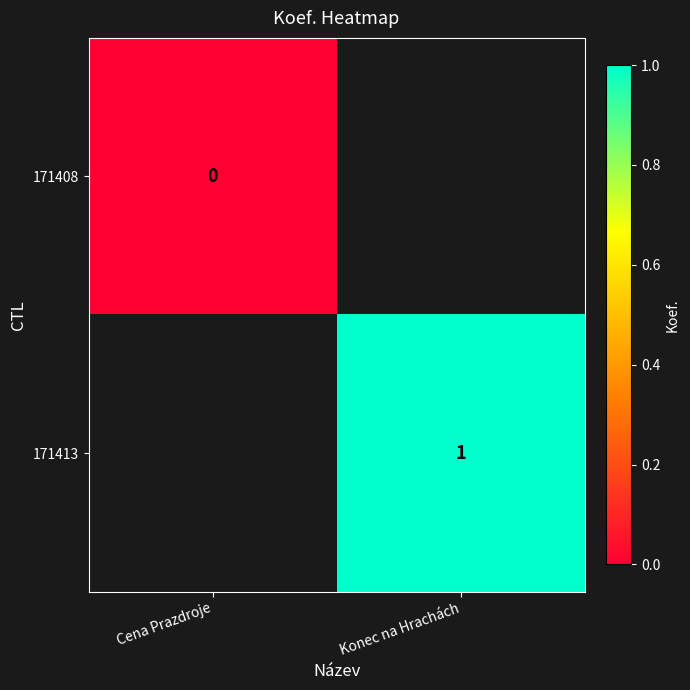

True or false: 171413 has a value of 1 at Konec na Hrachách.

True